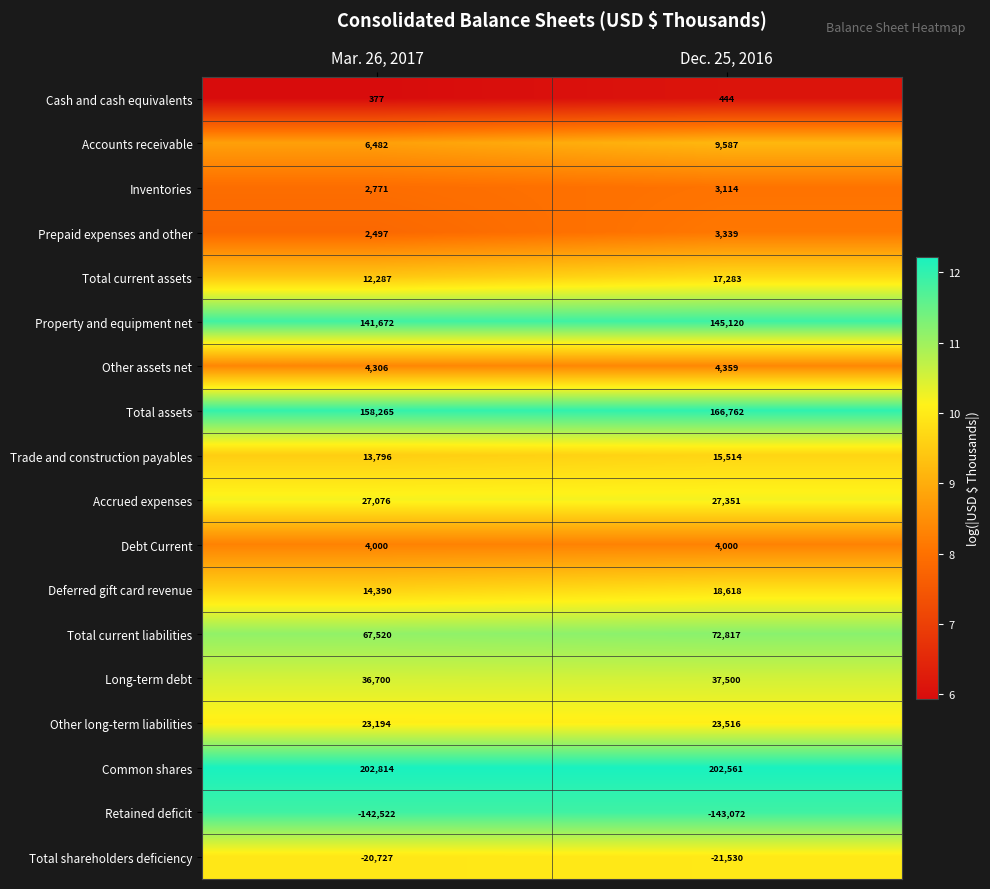

Which series has the largest range (max minus min)?

Total assets